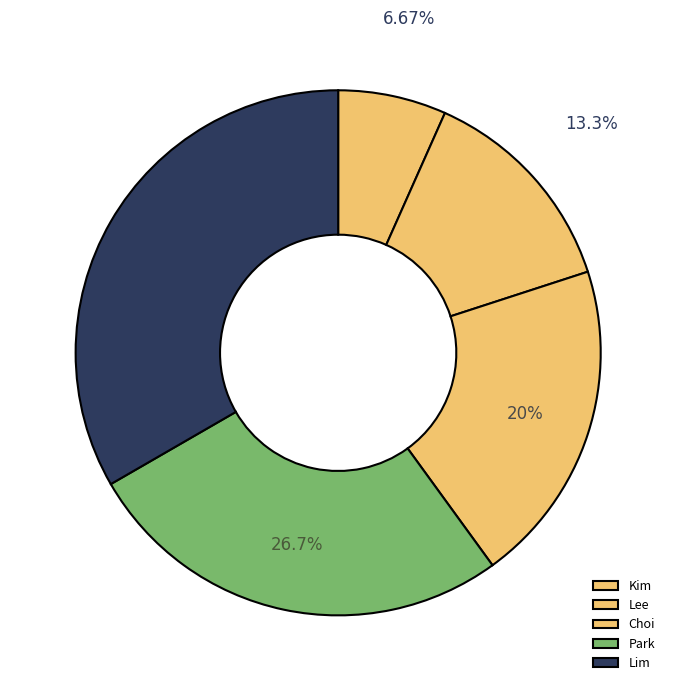

What is the change in value from Kim to Lim?

+4